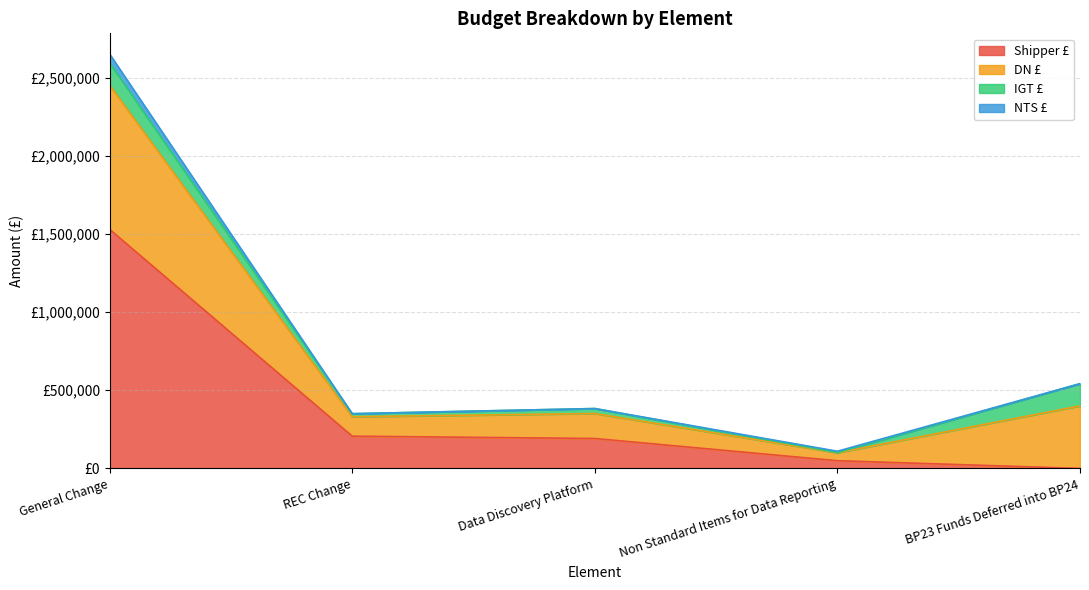

How many interior local peaks does the DN £ series have?

1